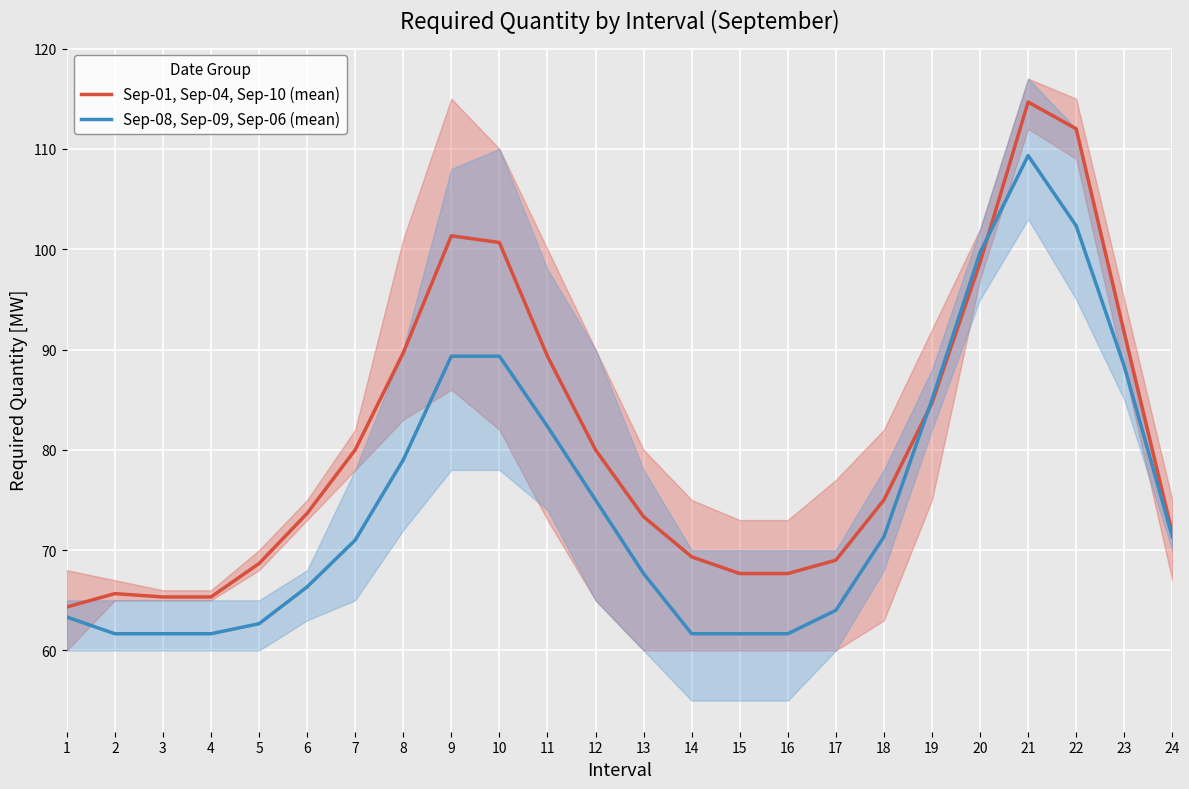

Which has a higher value, 4 or 20?

20